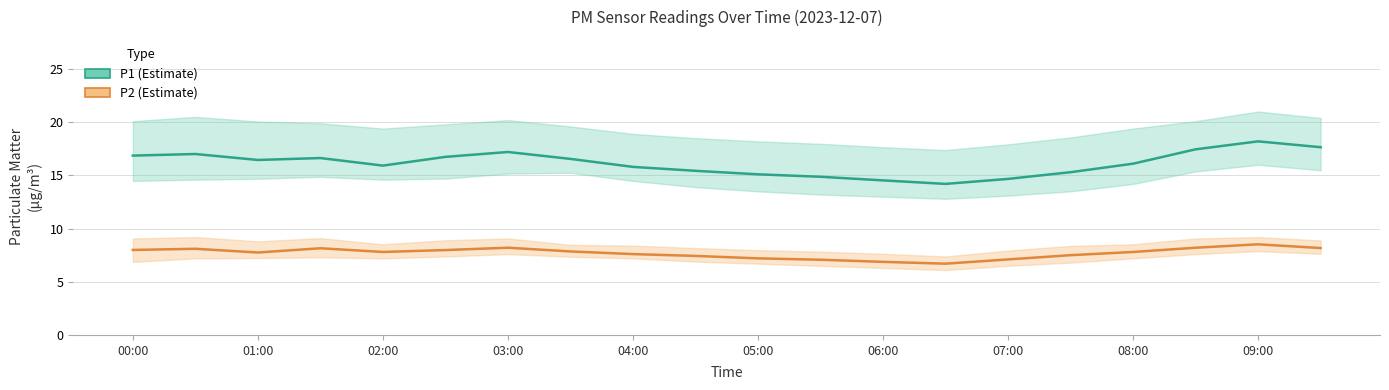

True or false: P1 and P2 intersect in this chart.

False